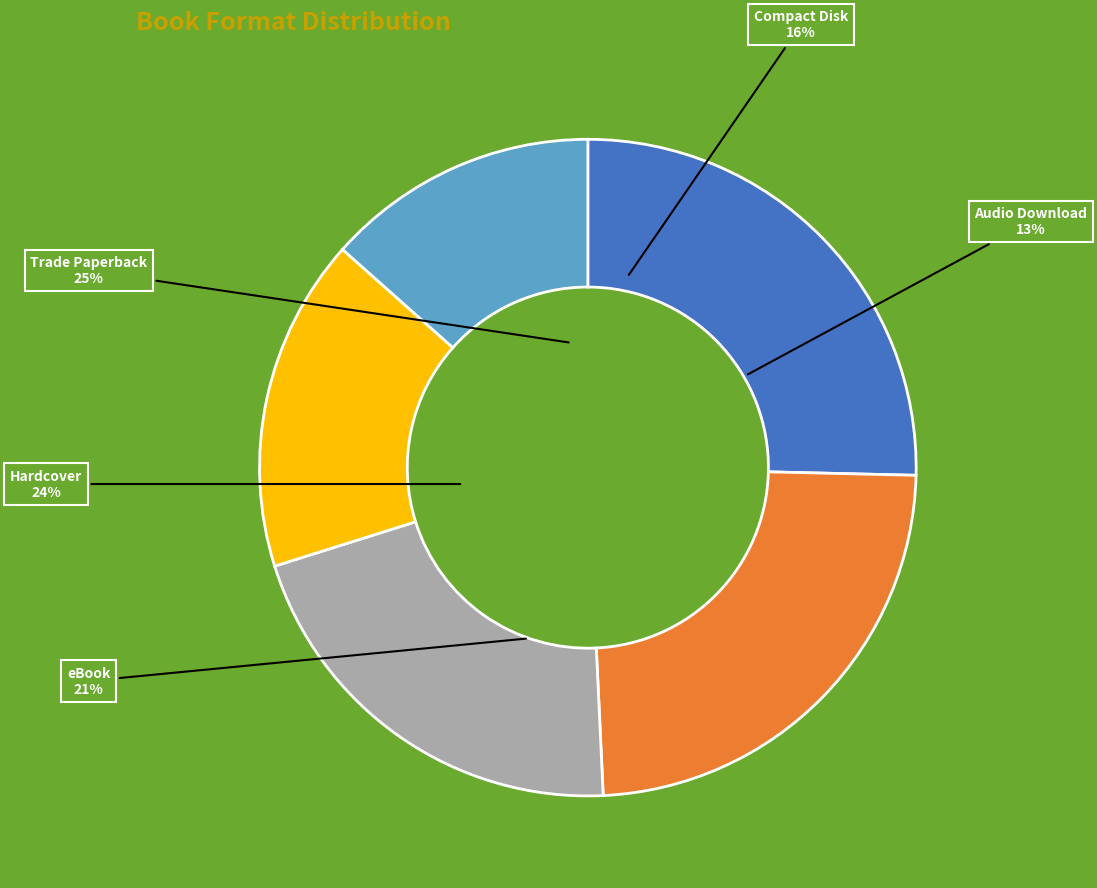

Do Audio Download and eBook together represent more than half of the pie?

No